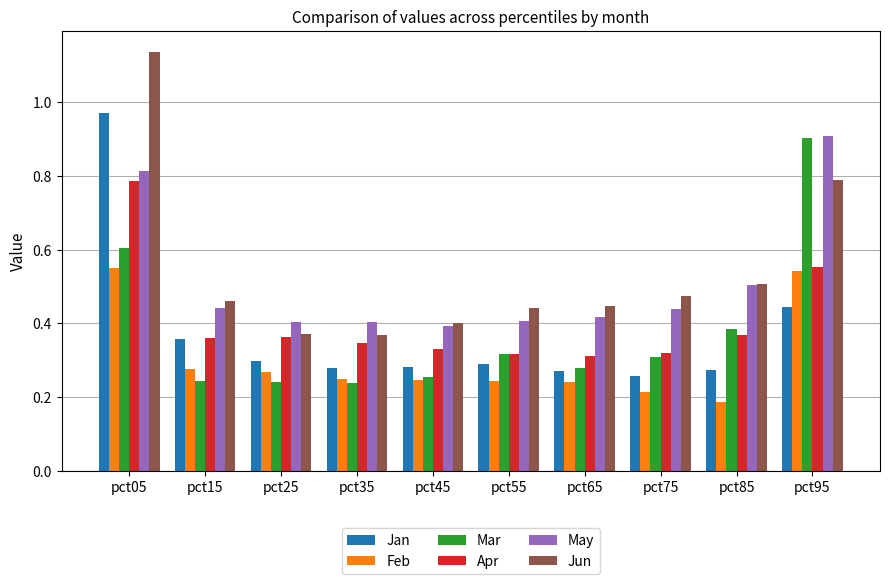

True or false: Apr has a value of 0.8 at pct05.

True